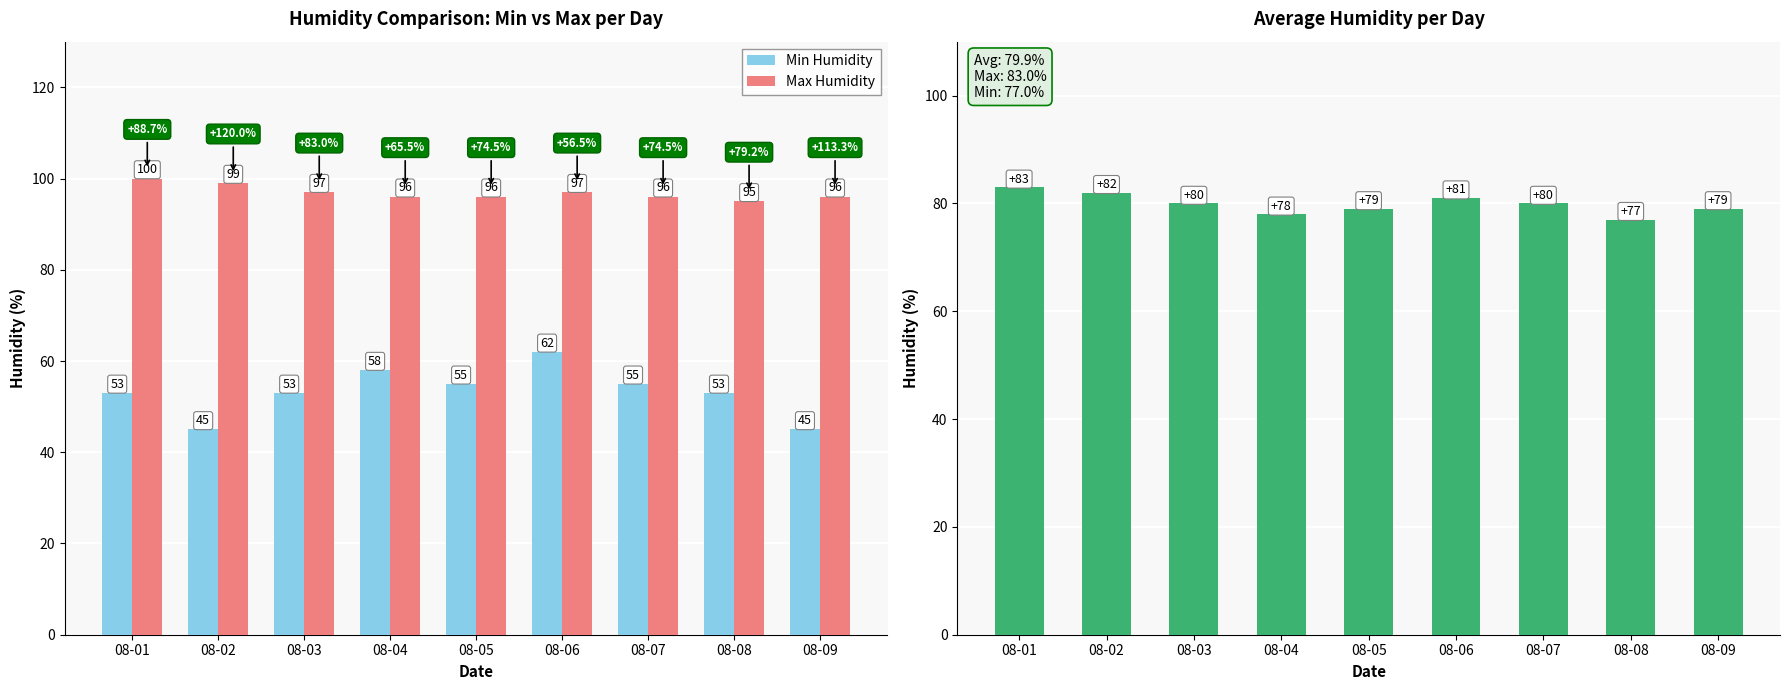

Between 08-01 and 08-05, which series saw the biggest shift?

Max Humidity